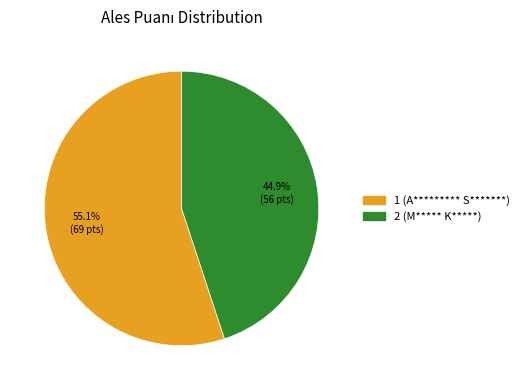

Which slice is the largest?

1 (A********* S*******)